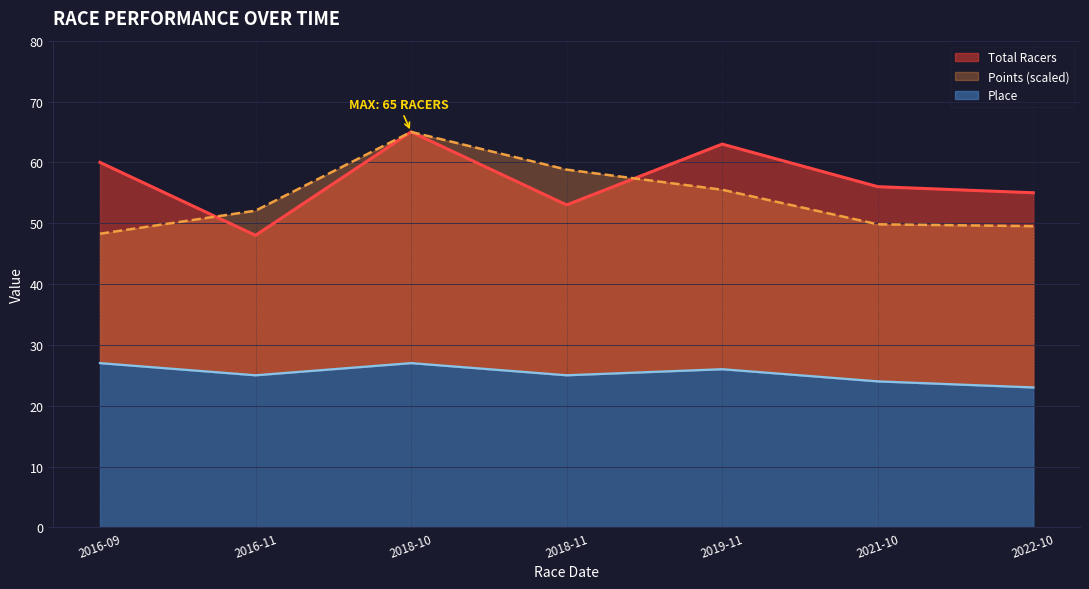

How many data points in Total Racers are above 56?

3